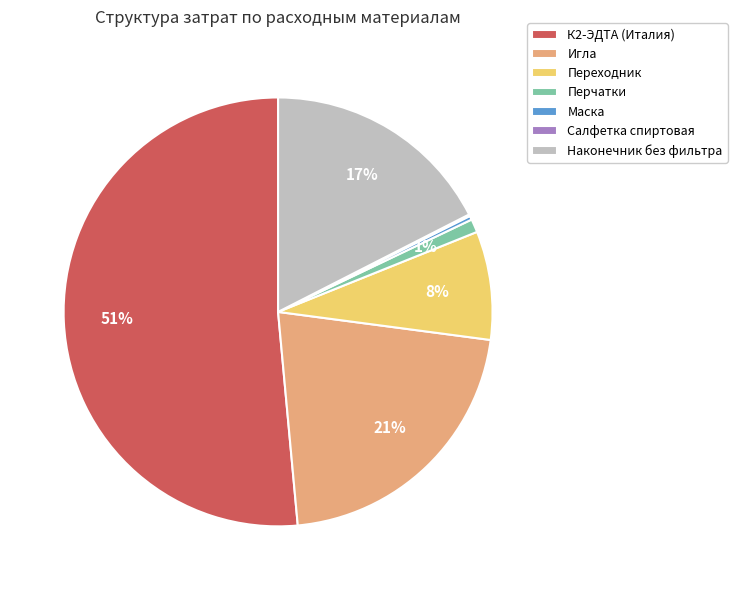

Is the sum of Переходник and Перчатки greater than half?

No